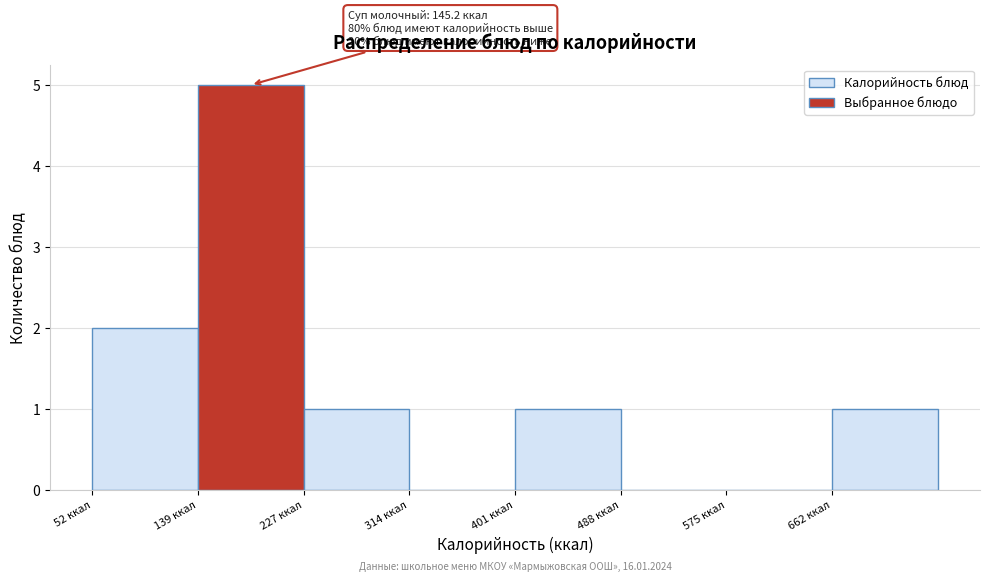

Over which range of the x-axis is the bar tallest?

140 to 230